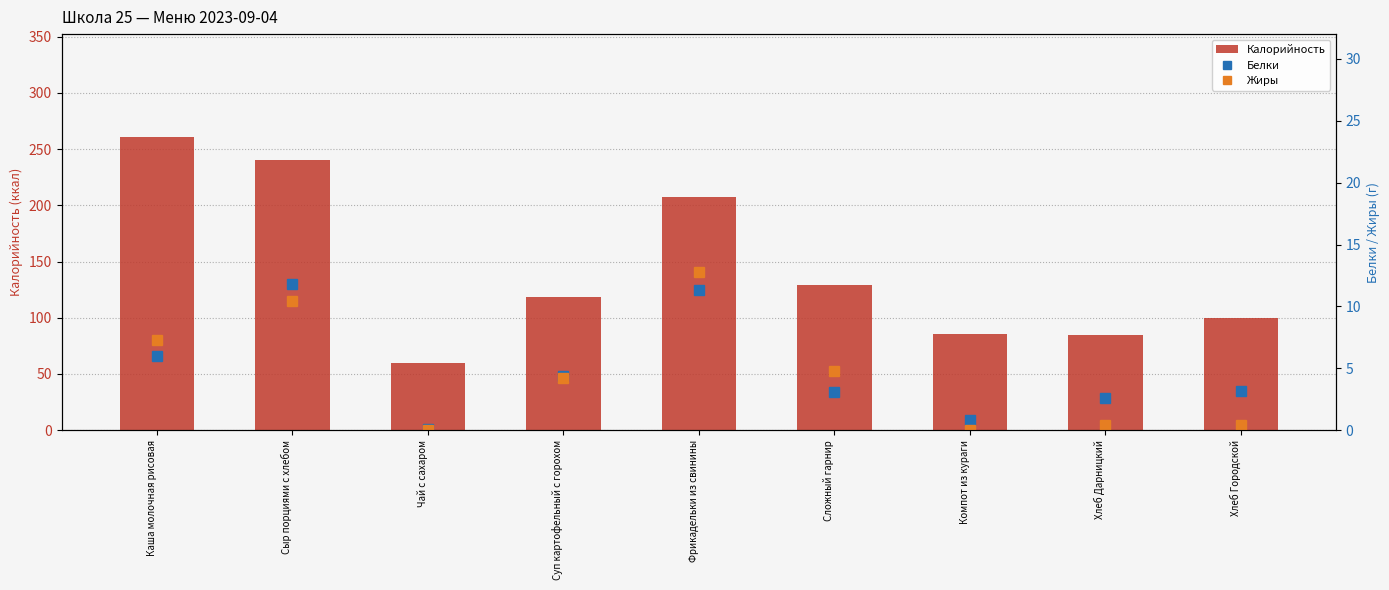

Reading right to left, list all the values displayed in this chart.

Калорийность: 100.0	85.0	85.5	129.1	207.8	118.6	60.0	240.5	261.0
Белки: 3.2	2.6	0.8	3.1	11.3	4.4	0.1	11.8	6.0
Жиры: 0.4	0.4	0.0	4.8	12.8	4.2	0.0	10.4	7.3